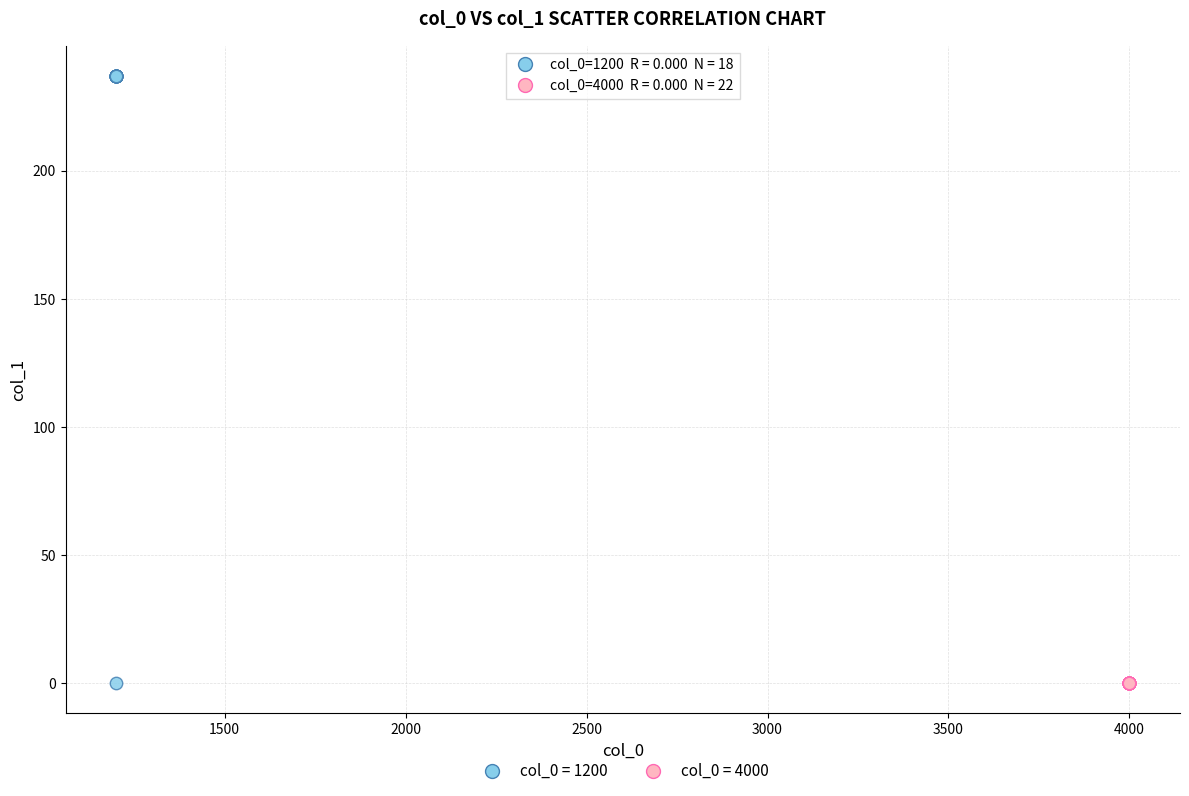

Which series reaches the maximum Y coordinate?

col_0 = 1200